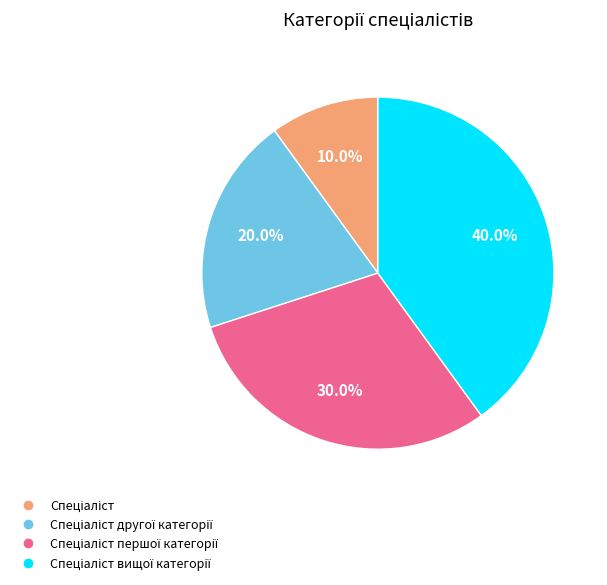

Is there any slice that represents more than half of the pie?

No